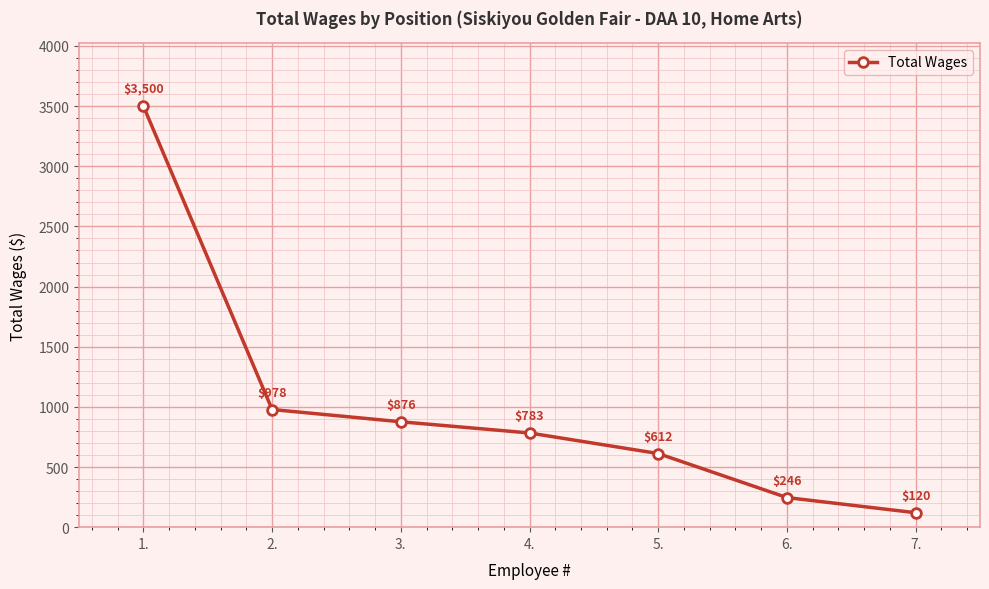

What is the greatest value displayed?

3500